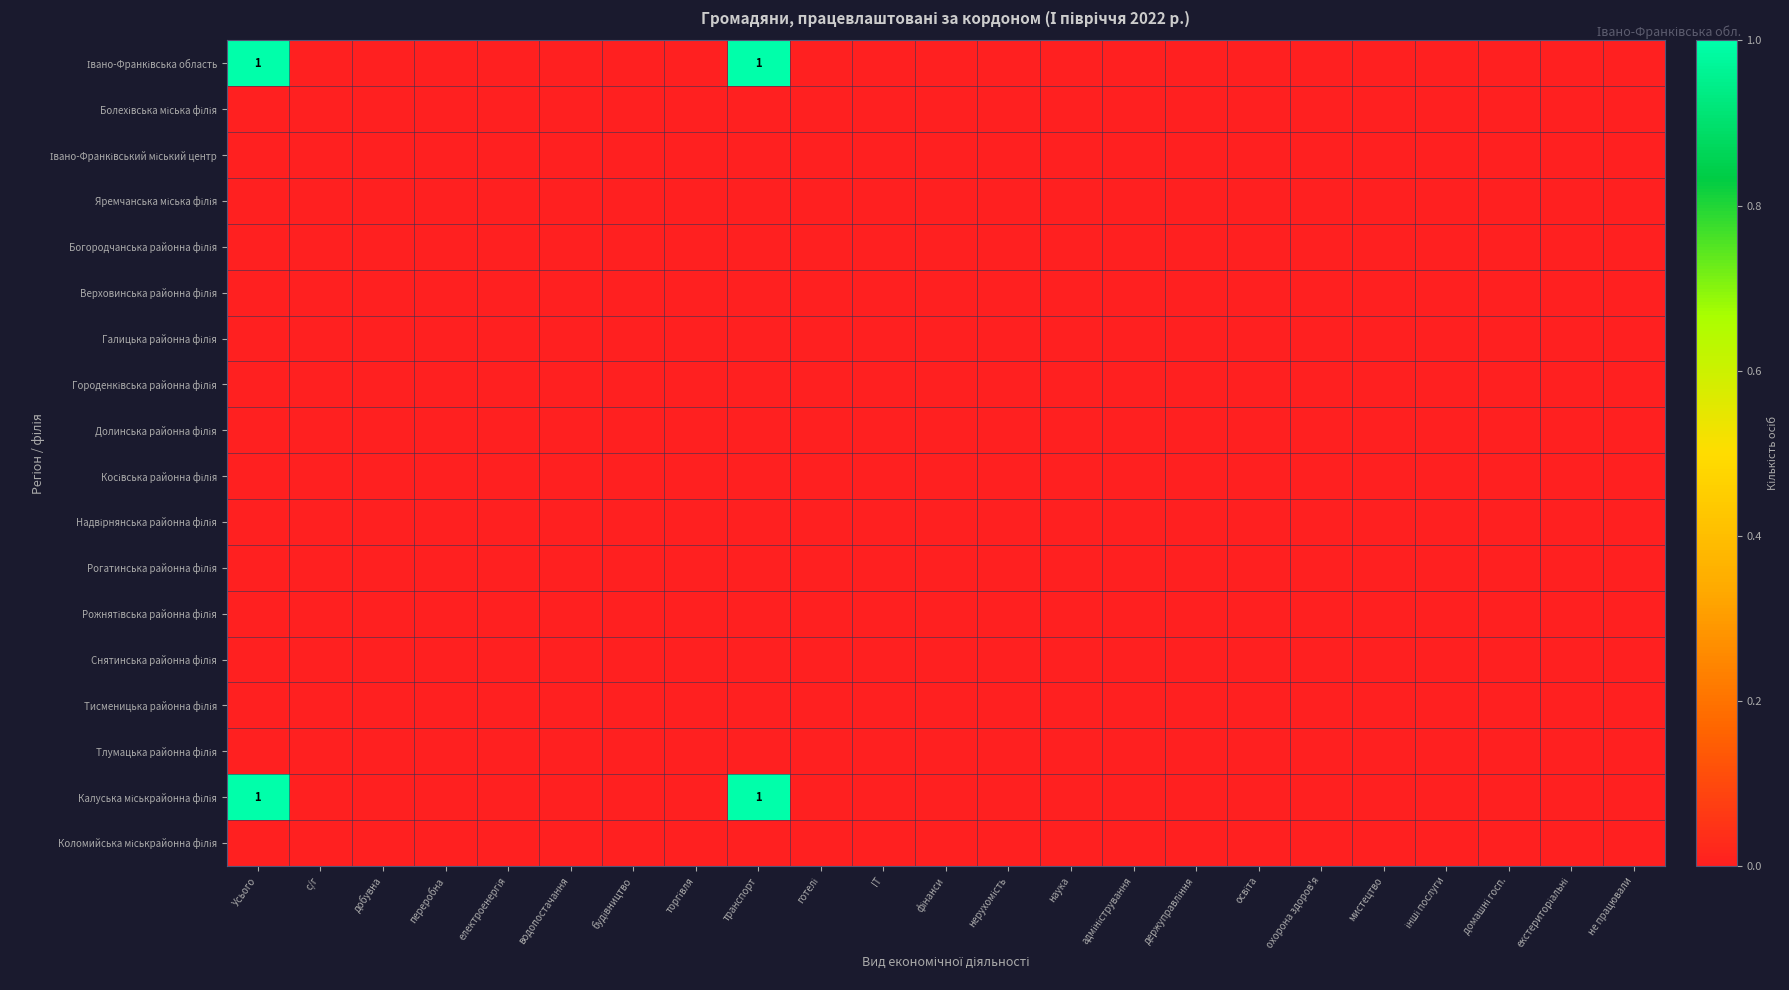

Count the number of data series in this chart.

18